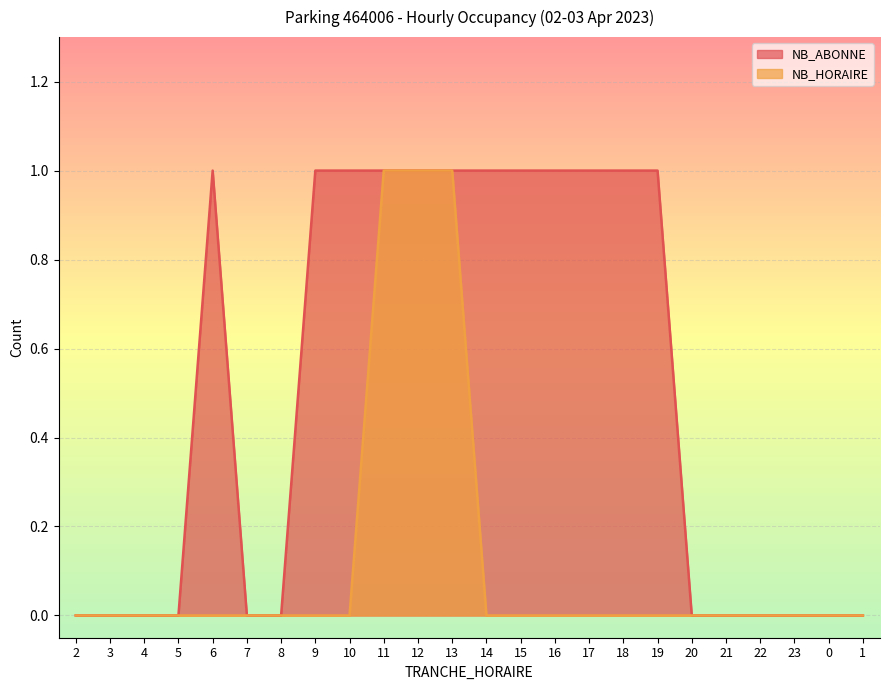

What position from the left is 0?

23